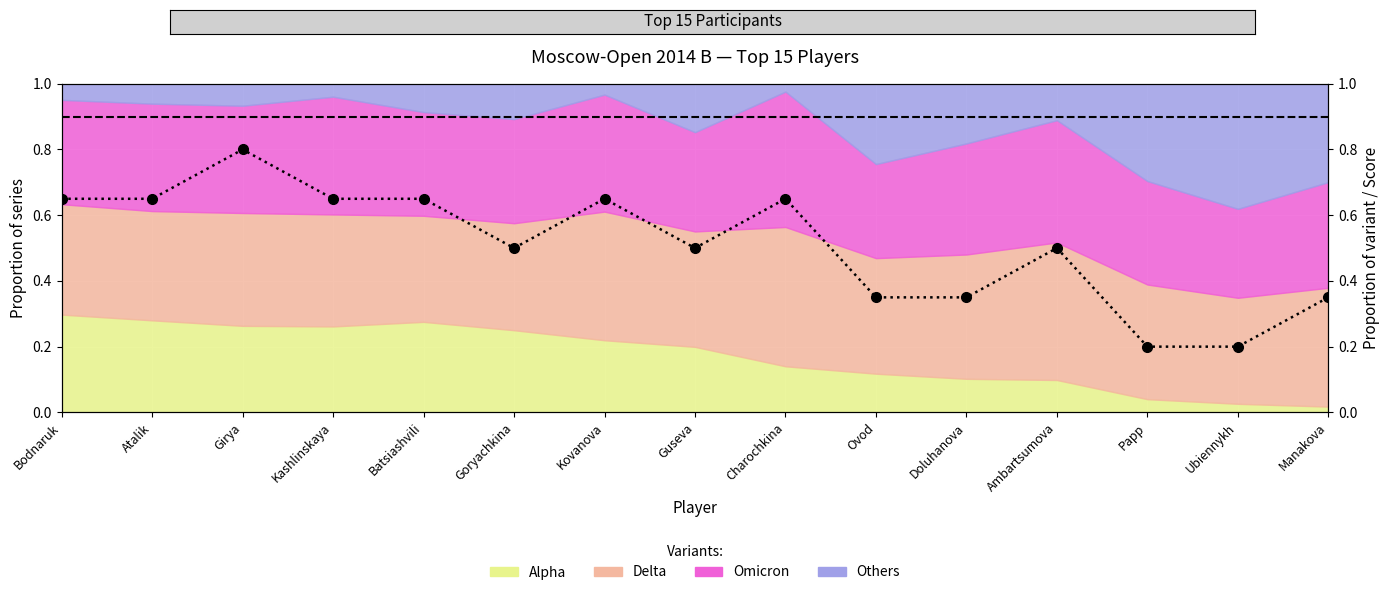

What is the difference between the maximum and minimum values?

0.6